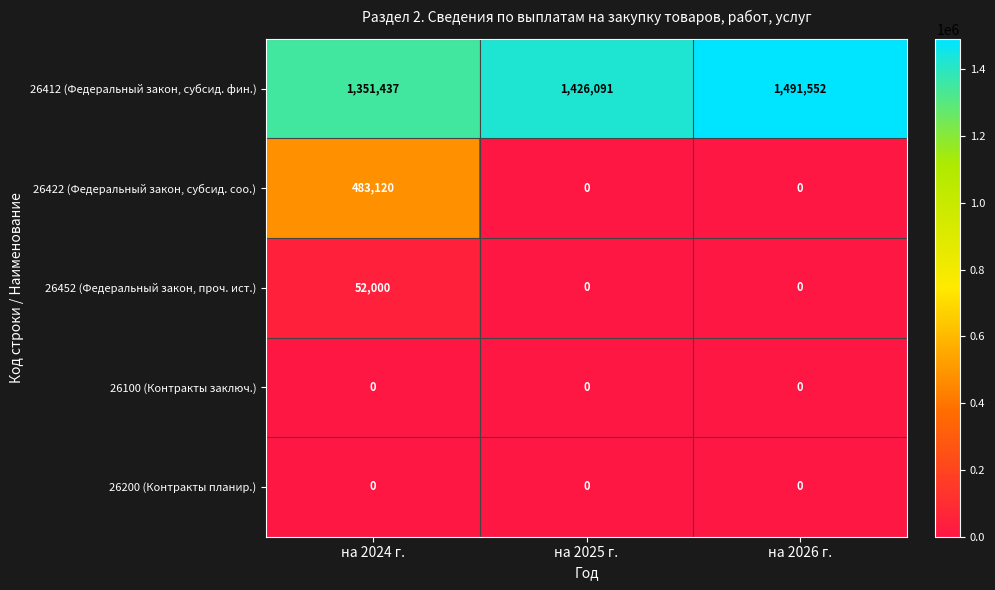

Rank the categories by 26412 (Федеральный закон, субсид. фин.) value from highest to lowest.

на 2026 г., на 2025 г., на 2024 г.